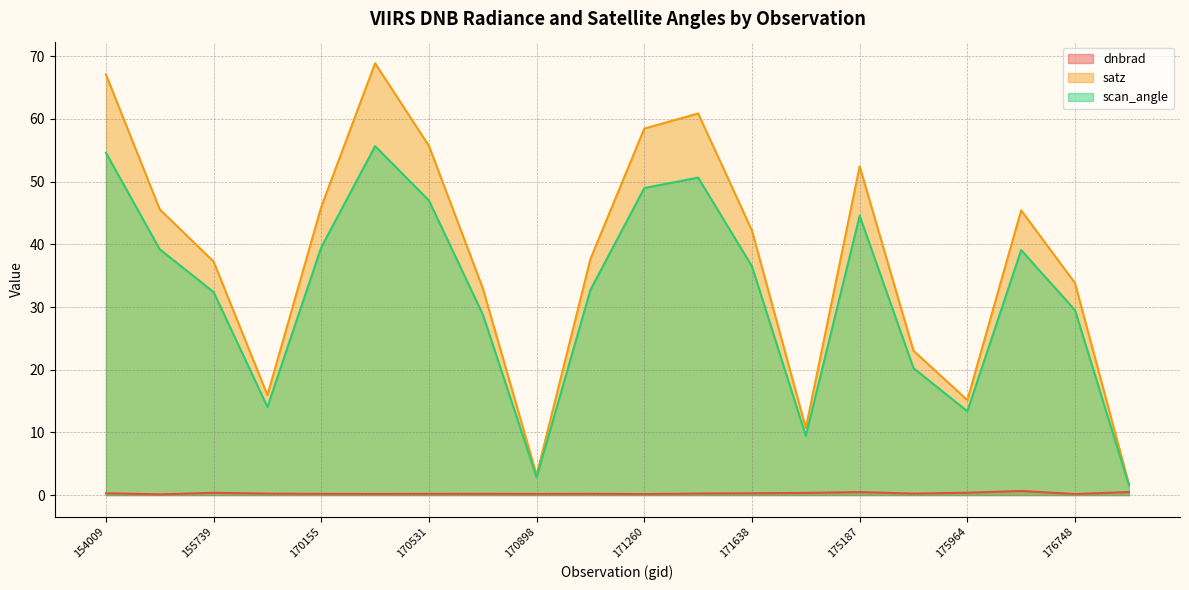

Which label corresponds to the largest value in the chart?

170350